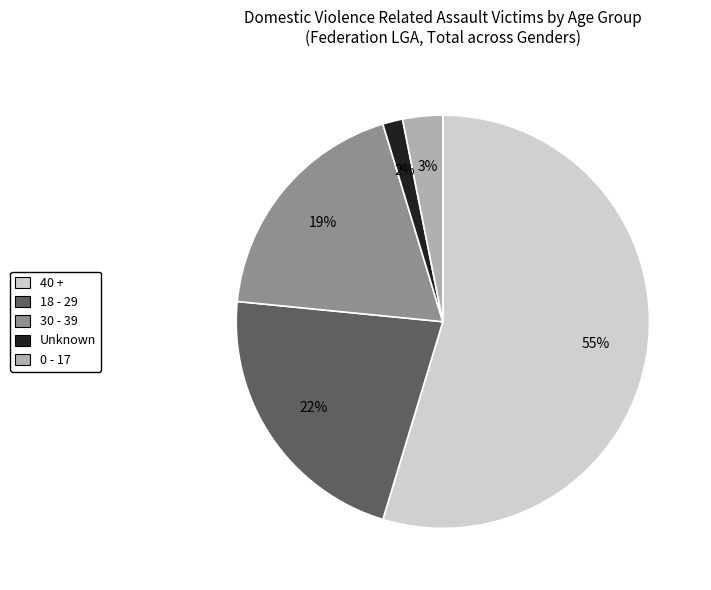

Count the number of slices in the pie.

5